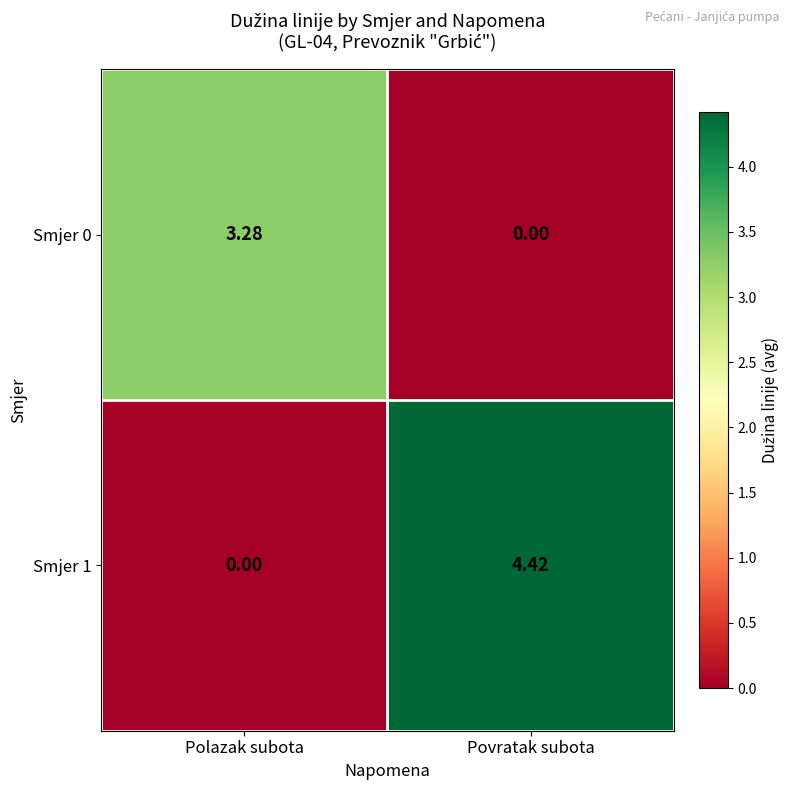

Which category has the lowest value in the Smjer 0 series?

Povratak subota